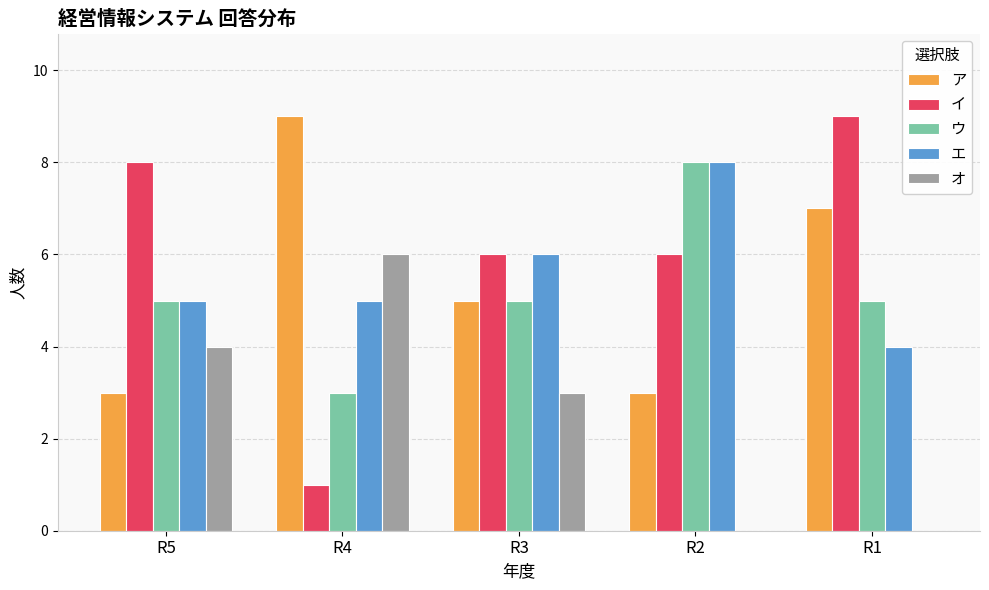

Reading right to left, list all the values displayed in this chart.

ア: 7	3	5	9	3
イ: 9	6	6	1	8
ウ: 5	8	5	3	5
エ: 4	8	6	5	5
オ: 0	0	3	6	4